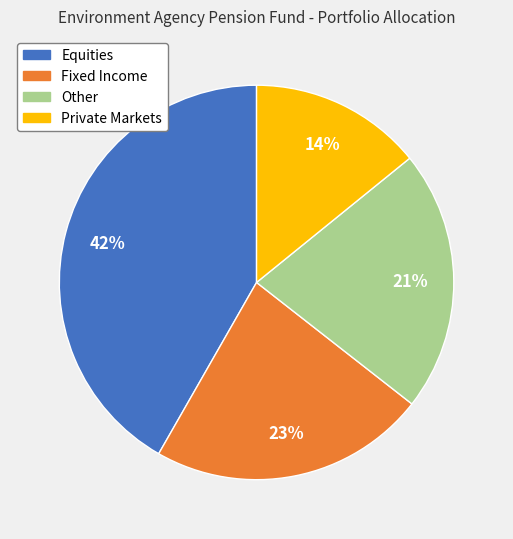

To the nearest percent, what is the difference between the largest and smallest slice percentages?

28%